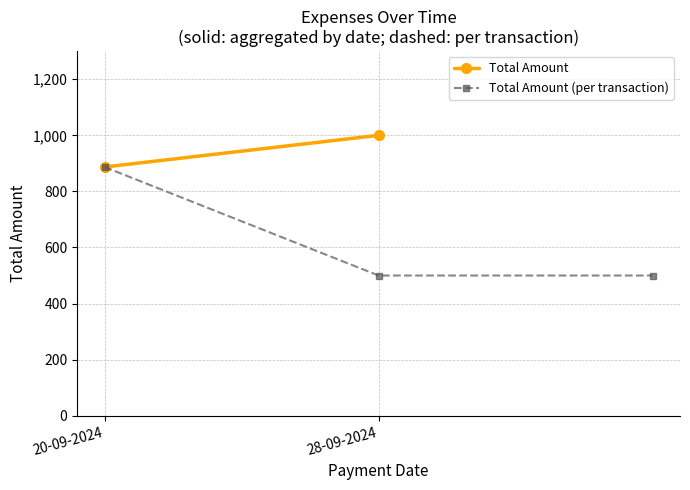

Which has a higher value, 20-09-2024 or 28-09-2024?

20-09-2024